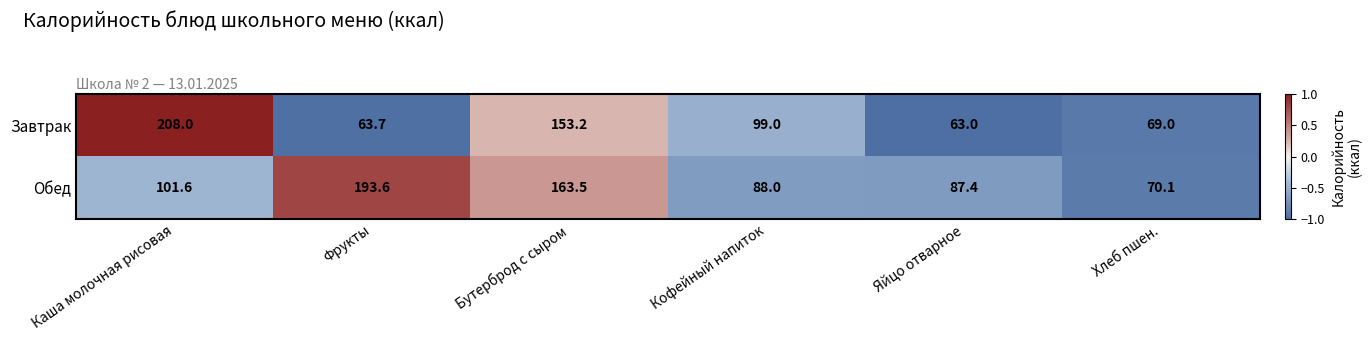

What is the maximum value shown in the chart?

208.0